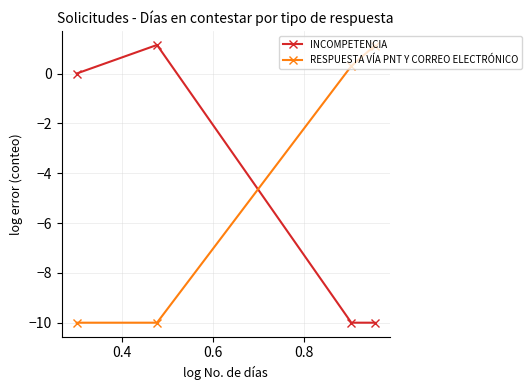

What is the maximum value shown in the chart?

1.1